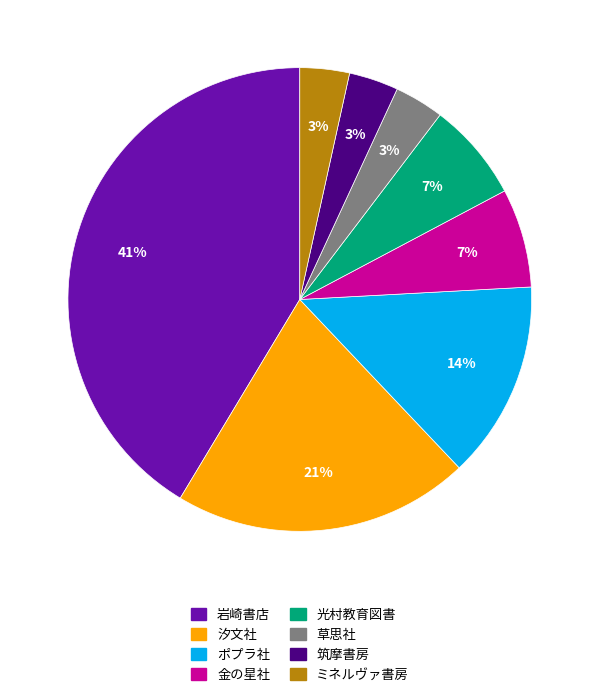

Does any single category account for the majority?

No